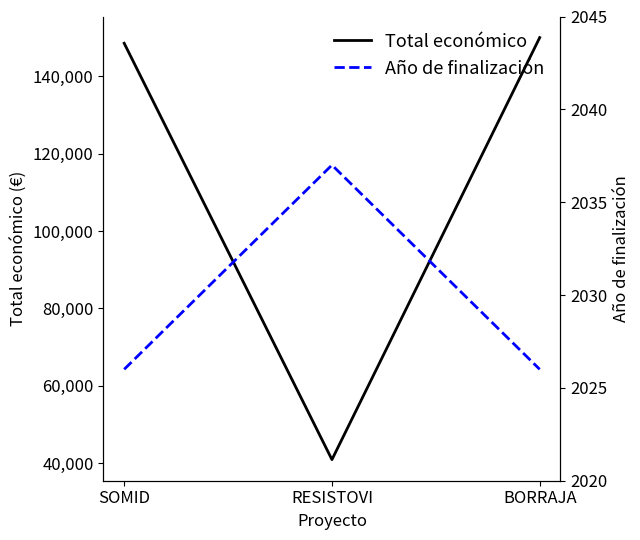

What is the sum of the Total económico values at SOMID and RESISTOVI?

189410